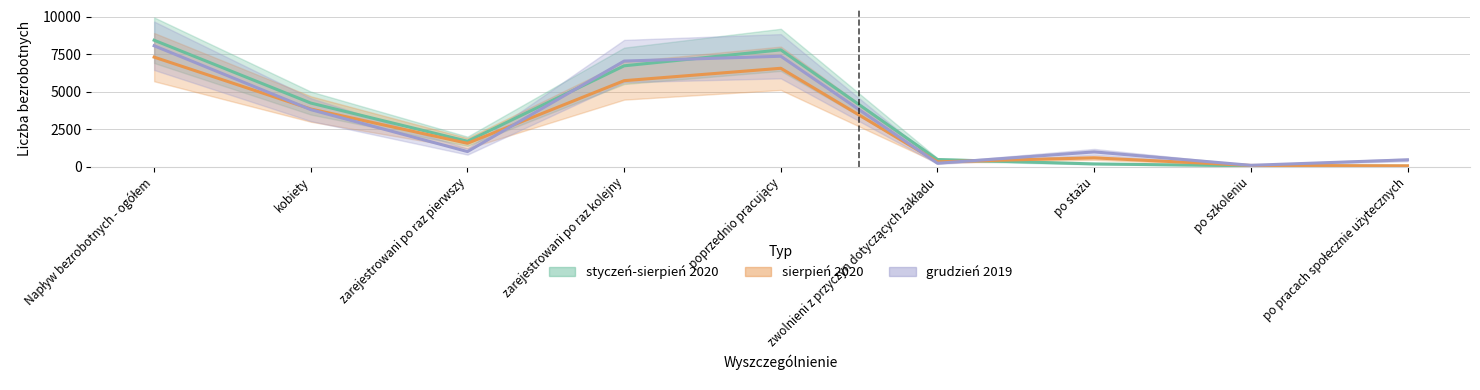

What is the difference between the maximum and minimum values in the sierpień 2020 series?

7239.0